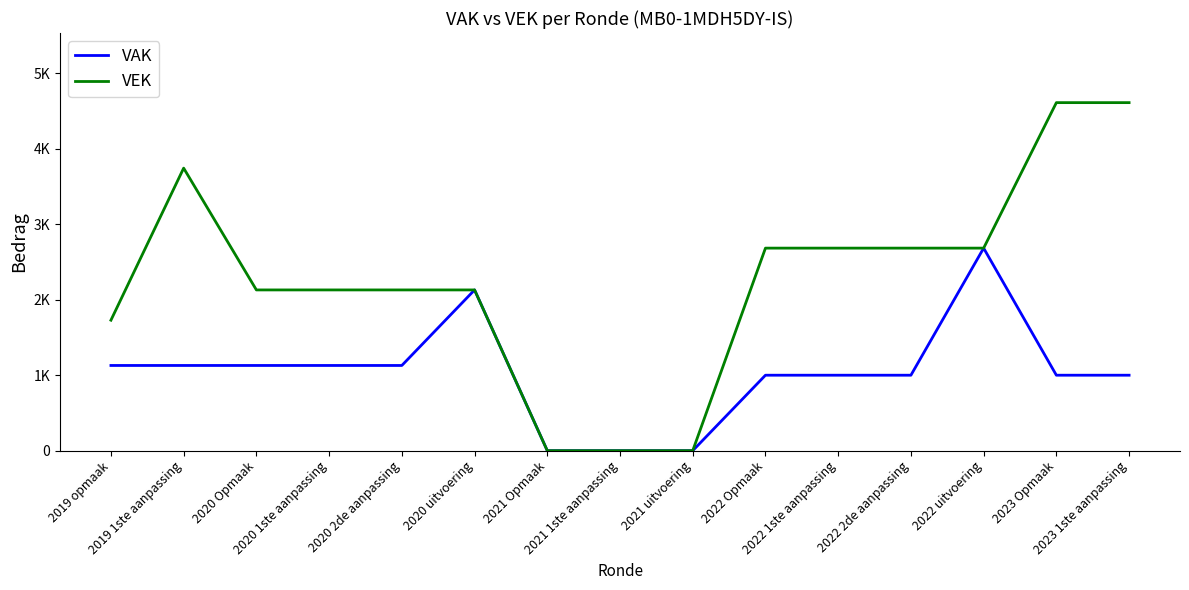

What is the average value of the VEK series?

2264